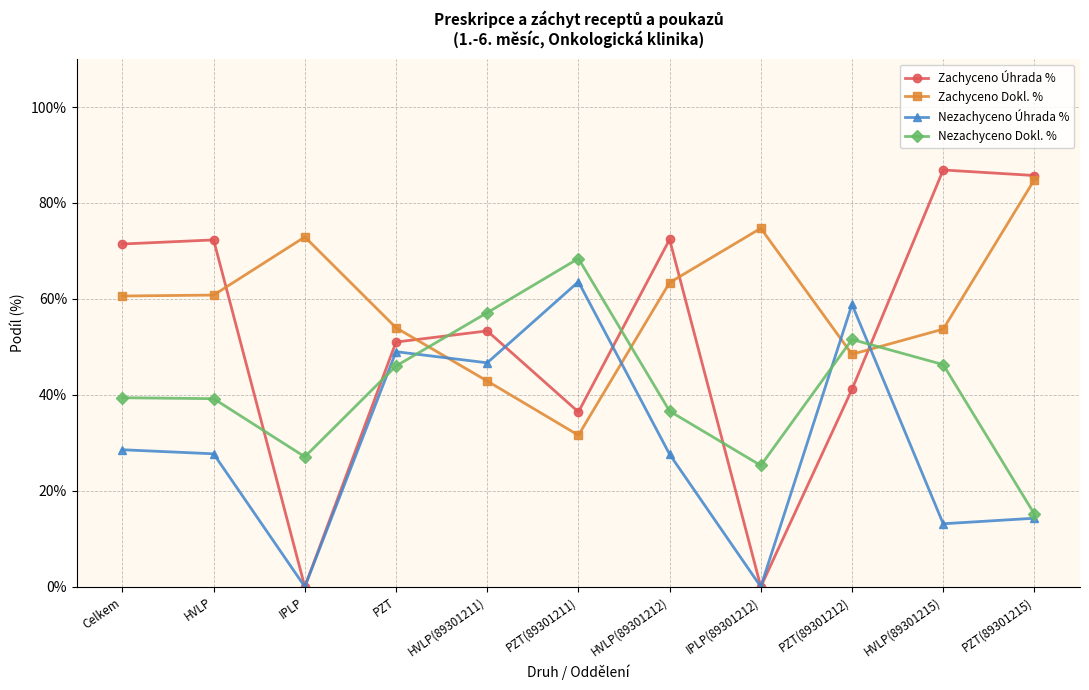

How many interior local valleys does the Nezachyceno Úhrada % series have?

4